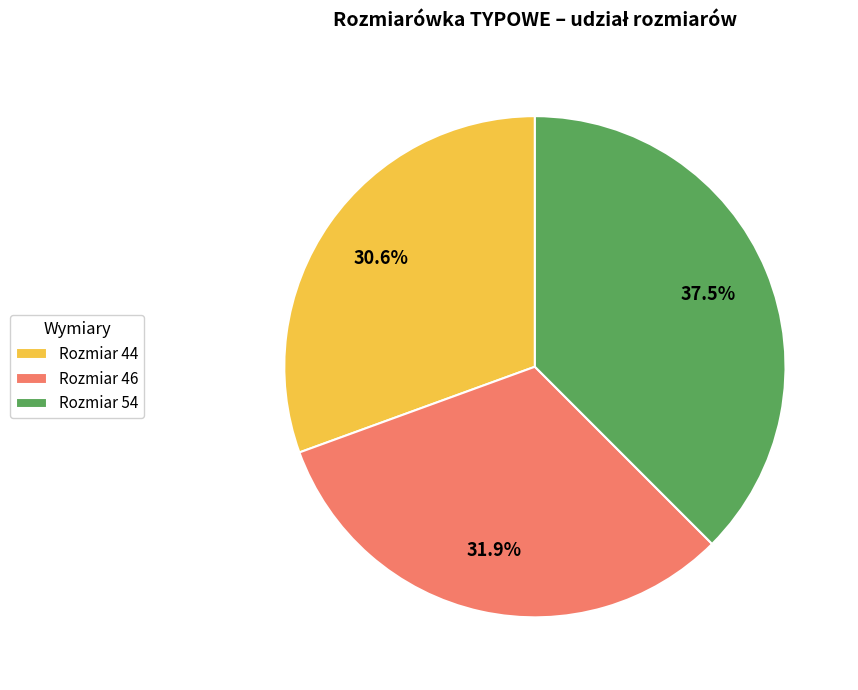

Rank the categories by value from lowest to highest.

Rozmiar 44, Rozmiar 46, Rozmiar 54